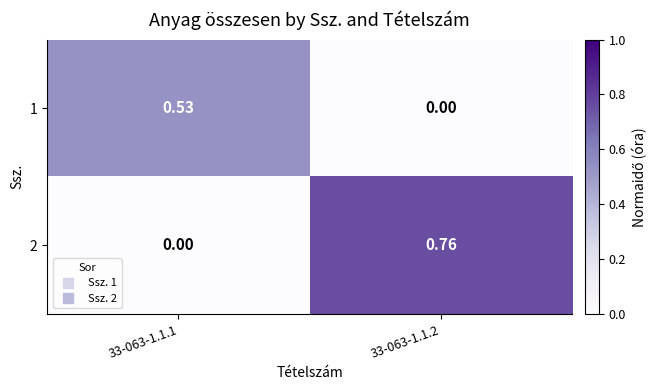

Is the value of 2 at 33-063-1.1.2 greater than the value of 1 at 33-063-1.1.1?

Yes